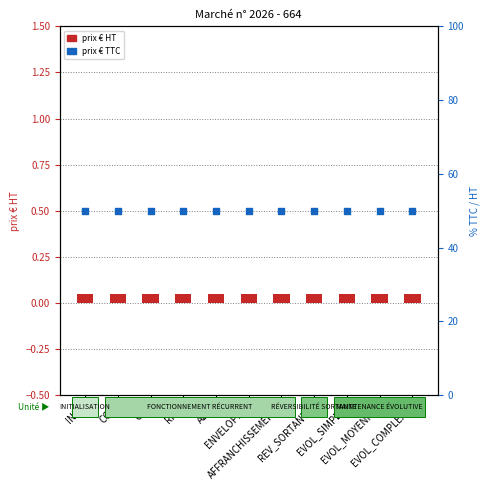

What are all the series names shown in the legend?

prix € HT, prix € TTC